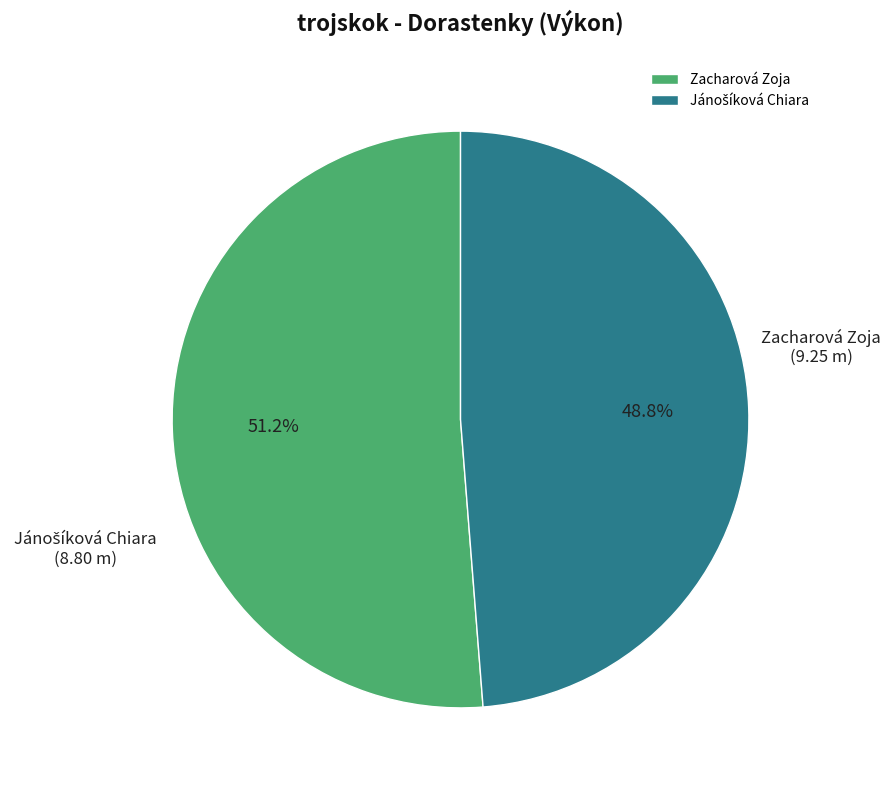

Which slice is the largest?

Zacharová Zoja